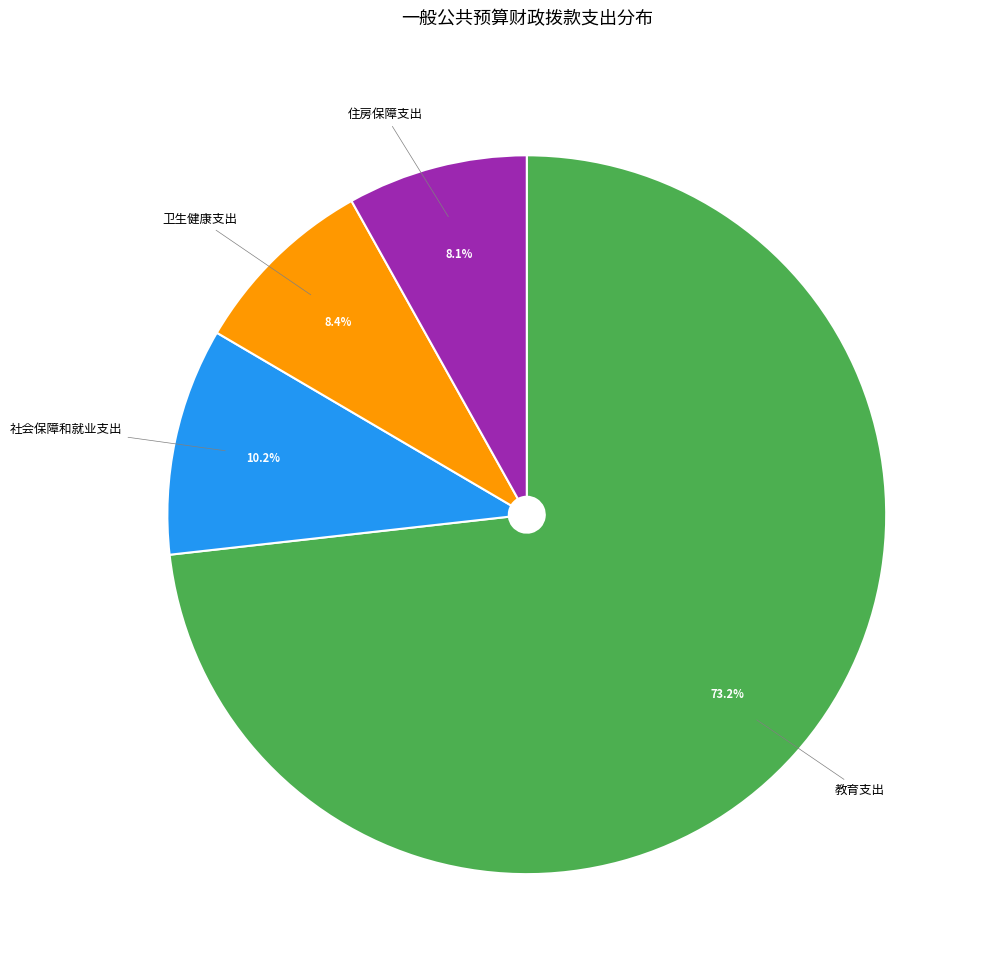

True or false: 卫生健康支出 accounts for 8% of the total.

True